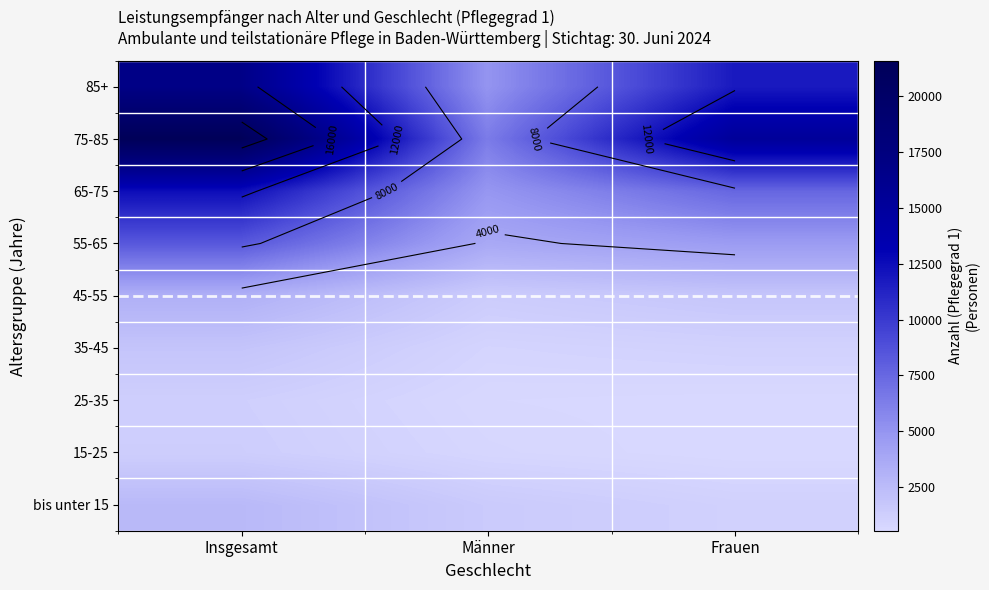

What is the total value across all series at Frauen?

44259